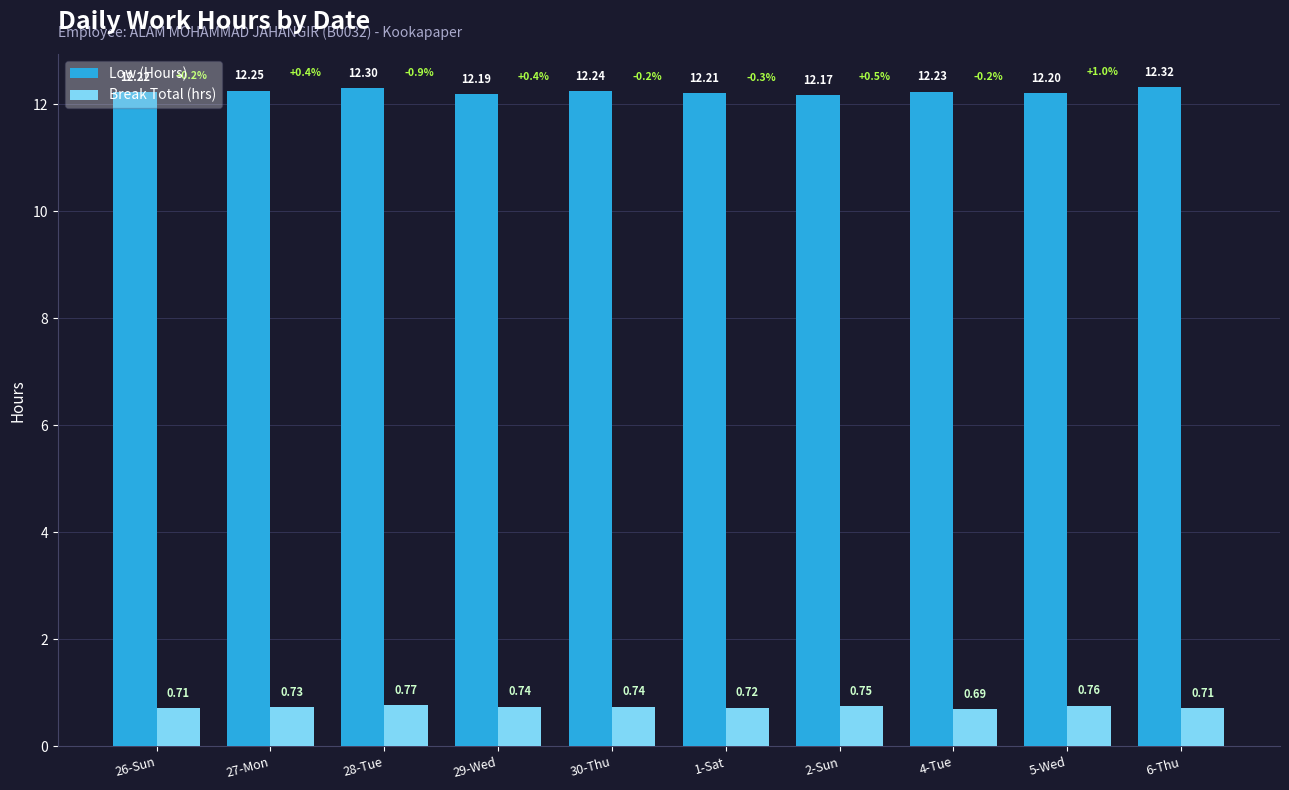

Rank the series at 4-Tue from highest to lowest value.

Low (Hours), Break Total (hrs)